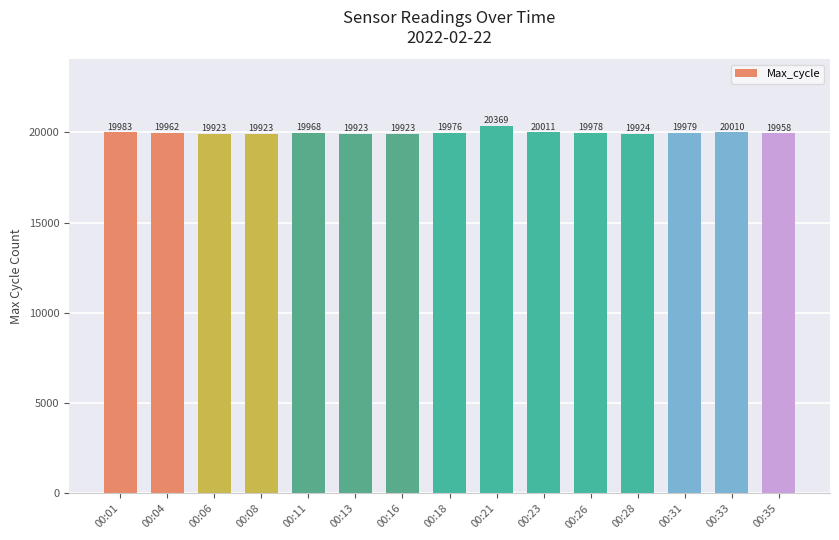

Reading right to left, extract all data points from this chart.

19958	20010	19979	19924	19978	20011	20369	19976	19923	19923	19968	19923	19923	19962	19983